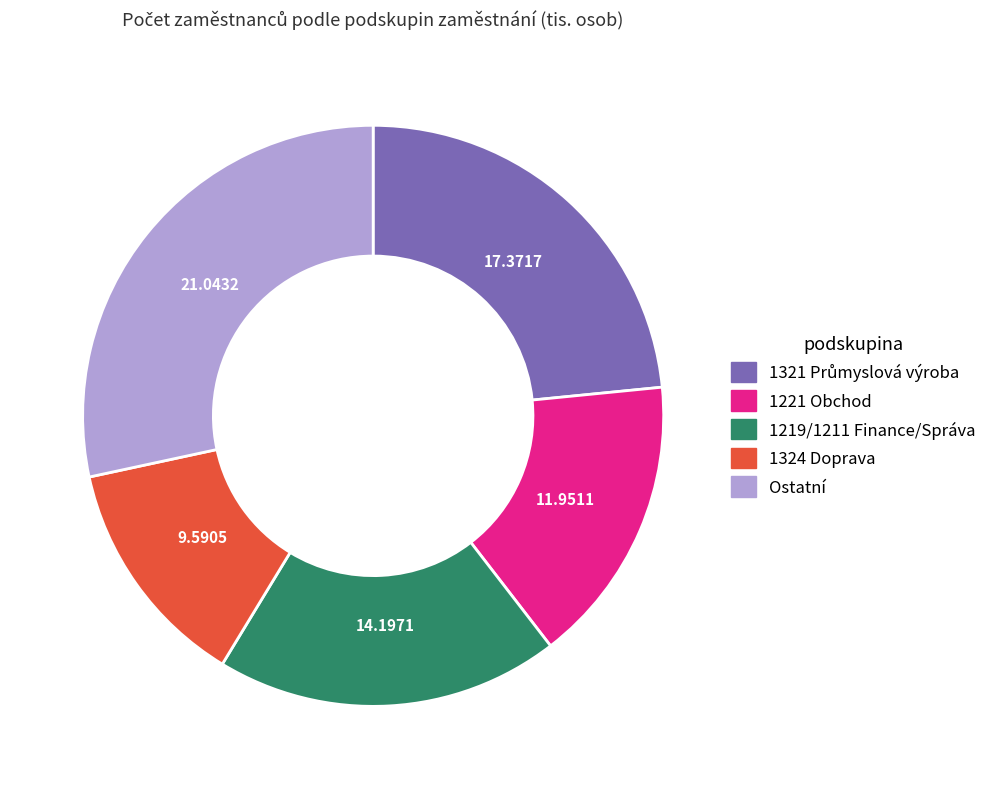

Do 1221 Obchod and Ostatní together represent more than half of the pie?

No